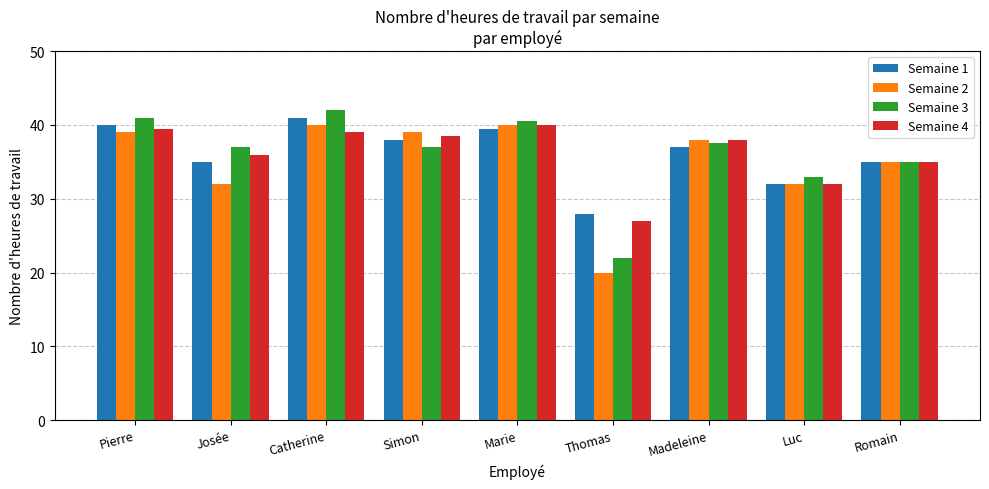

At how many categories does at least one series exceed 25?

9